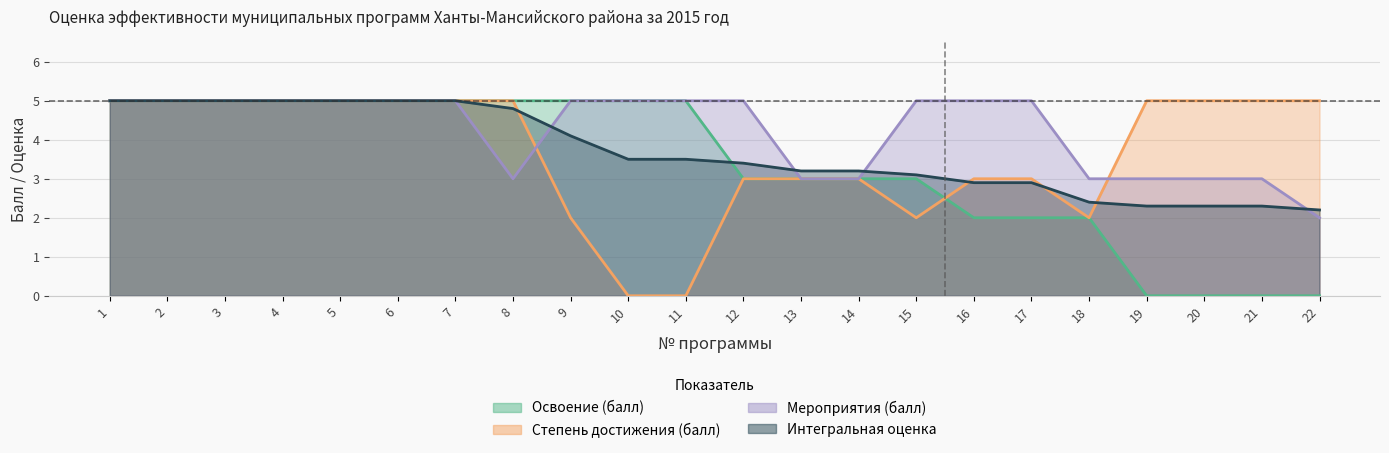

After their last crossing, which series has the higher values: Интегральная оценка or Степень достижения (балл)?

Степень достижения (балл)